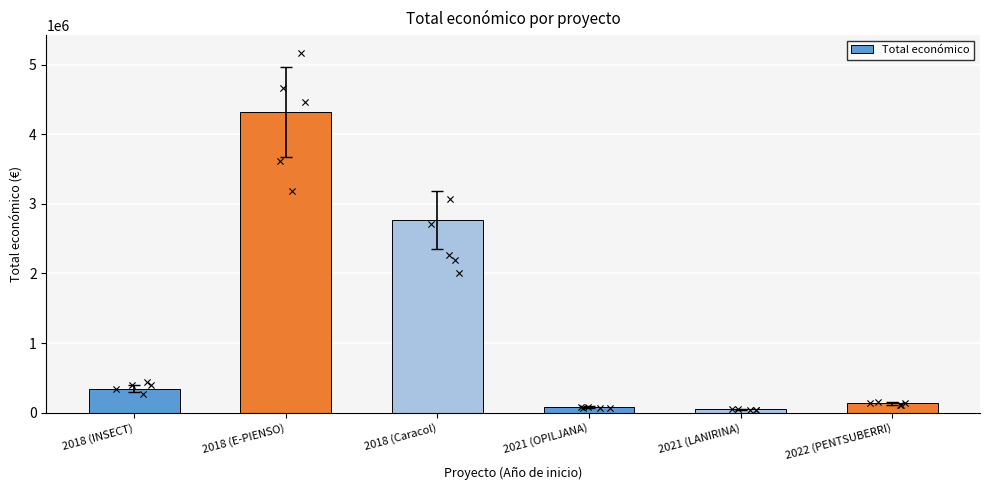

What is the change in value from 2018 (Caracol) to 2021 (OPILJANA)?

-2691142.9